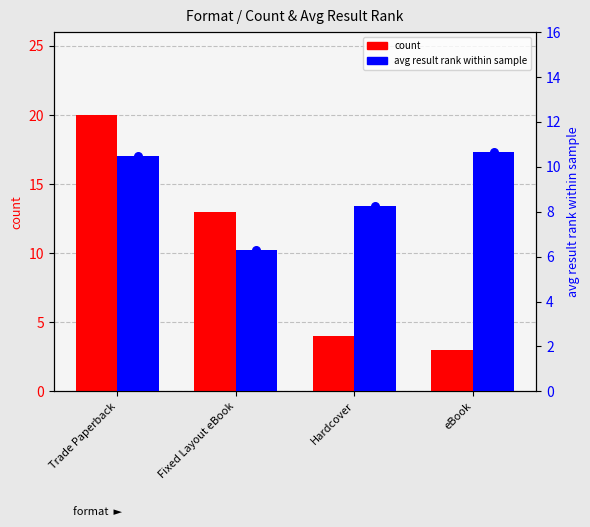

Which series reaches the minimum Y coordinate?

count